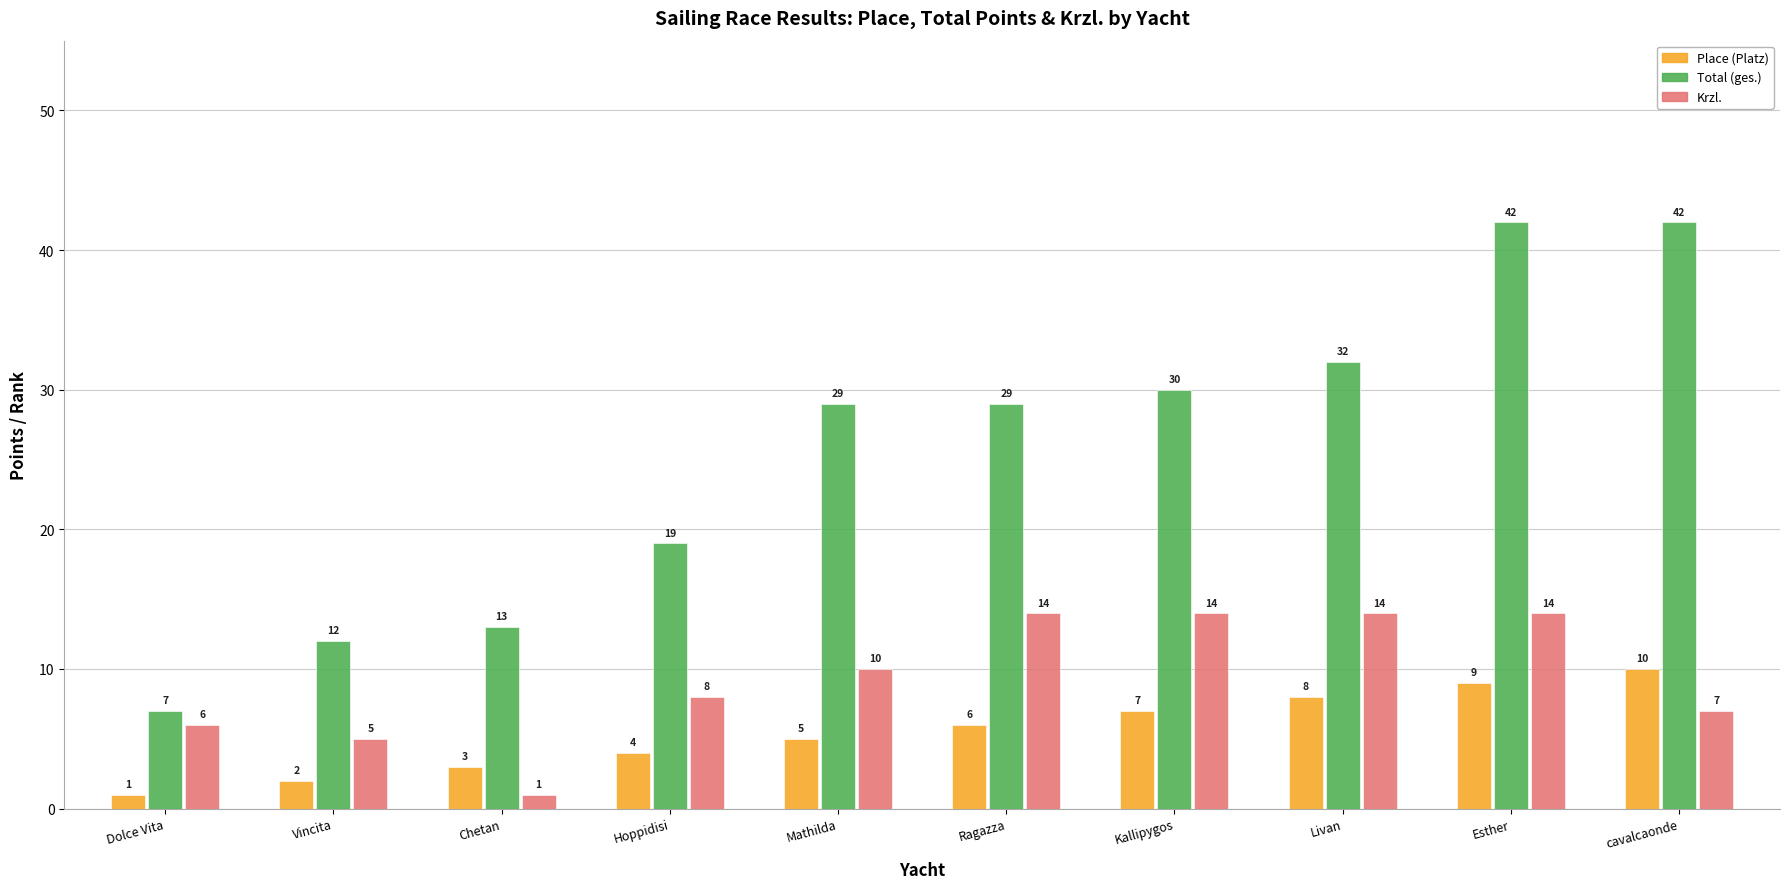

What is the difference between the highest and lowest values at Vincita?

10